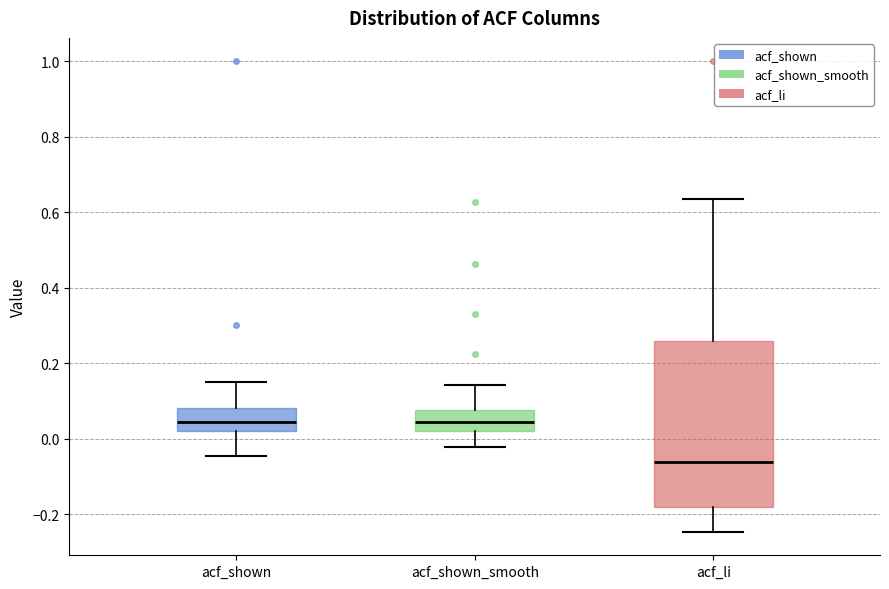

Where is the lower edge of the box for acf_shown on the y-axis? The values are not printed on the chart, so give them approximately, as read against the axis.

0.02